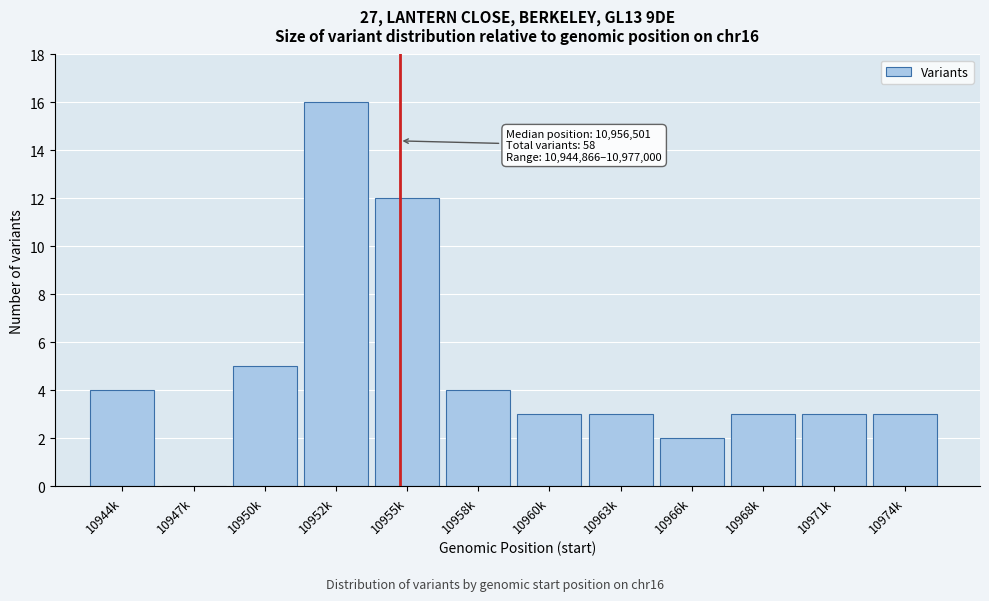

Reading left to right, list all the values displayed in this chart.

10944k=4	10947k=0	10950k=5	10952k=16	10955k=12	10958k=4	10960k=3	10963k=3	10966k=2	10968k=3	10971k=3	10974k=3